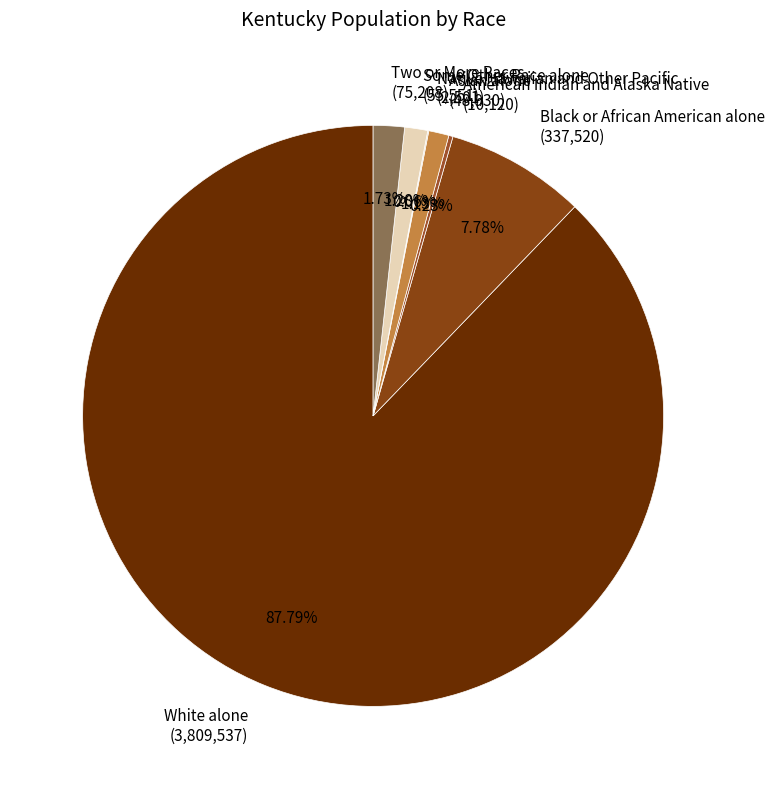

Which has a higher value, Asian alone (48,930) or Black or African American alone (337,520)?

Black or African American alone (337,520)